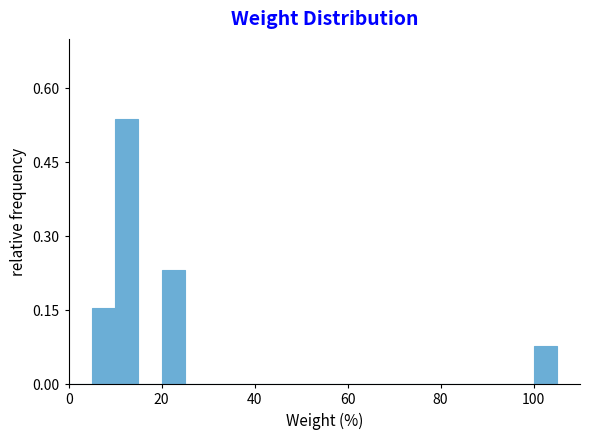

Read against the x-axis, roughly where is the centre of the tallest bar?

12